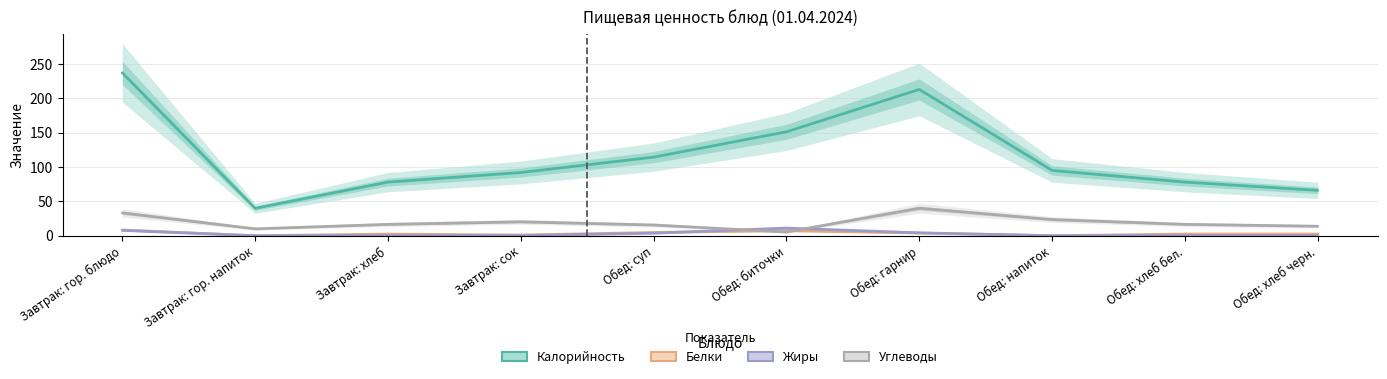

At which category is the sum across all series the highest?

Завтрак: гор. блюдо